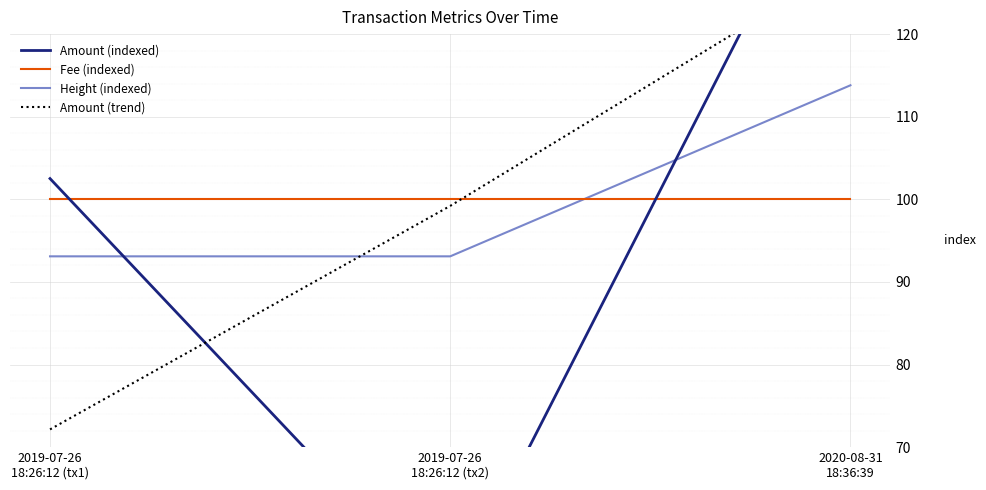

How many data points does each series have?

3